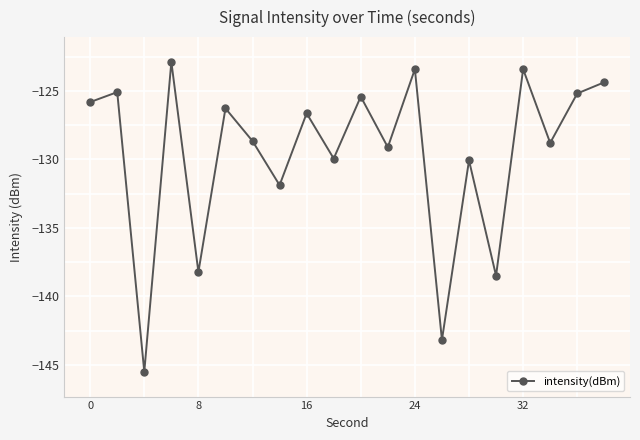

How many points are lower than both their immediate neighbors (excluding endpoints)?

8